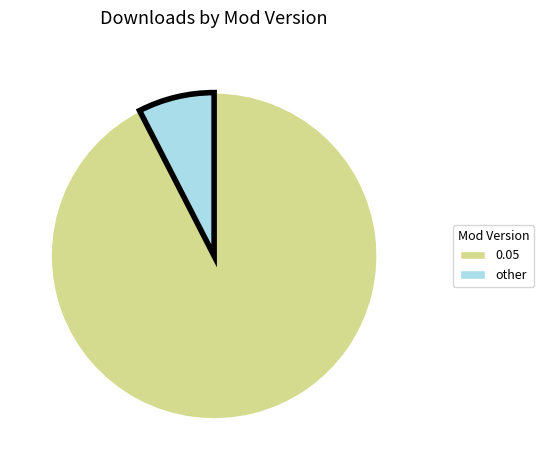

Does any single category account for the majority?

Yes